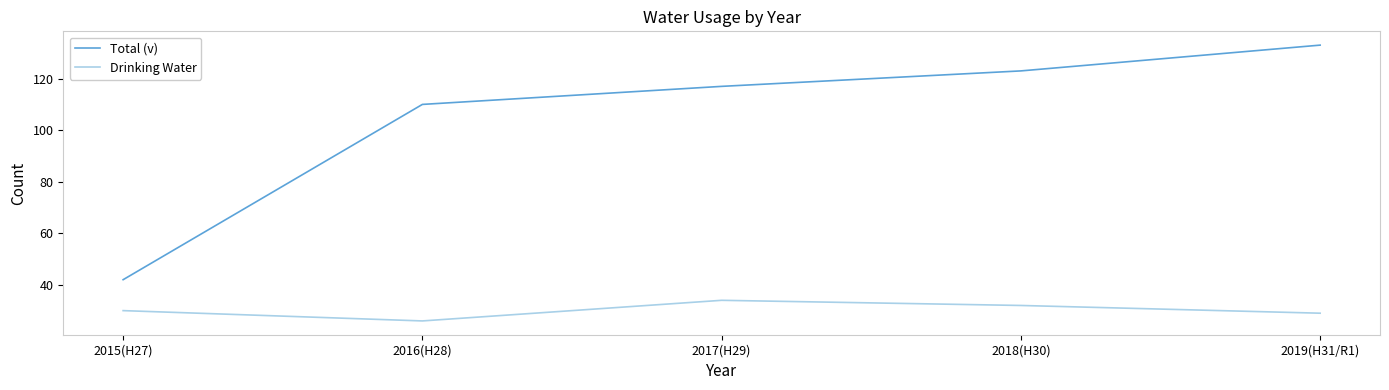

Is it true that Drinking Water equals 8 at 2018(H30)?

False